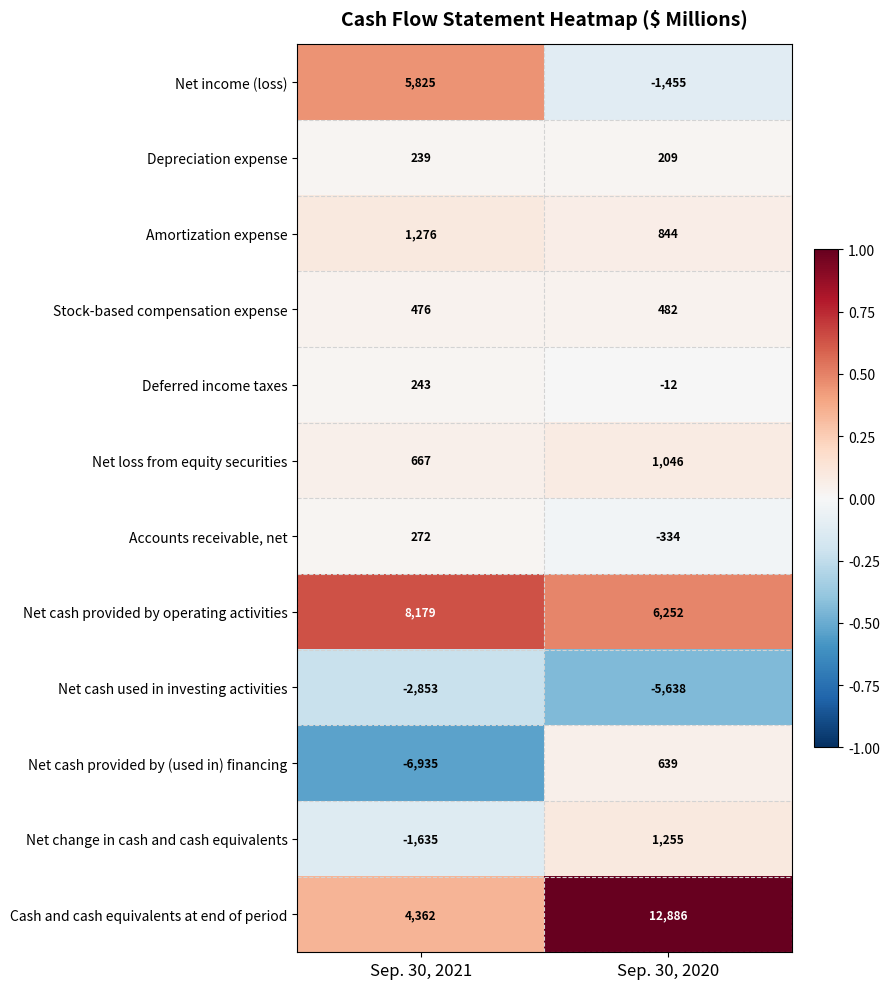

Reading left to right, extract all data points from this chart.

Net income (loss): Sep. 30, 2021=5825	Sep. 30, 2020=-1455
Depreciation expense: Sep. 30, 2021=239	Sep. 30, 2020=209
Amortization expense: Sep. 30, 2021=1276	Sep. 30, 2020=844
Stock-based compensation expense: Sep. 30, 2021=476	Sep. 30, 2020=482
Deferred income taxes: Sep. 30, 2021=243	Sep. 30, 2020=-12
Net loss from equity securities: Sep. 30, 2021=667	Sep. 30, 2020=1046
Accounts receivable, net: Sep. 30, 2021=272	Sep. 30, 2020=-334
Net cash provided by operating activities: Sep. 30, 2021=8179	Sep. 30, 2020=6252
Net cash used in investing activities: Sep. 30, 2021=-2853	Sep. 30, 2020=-5638
Net cash provided by (used in) financing: Sep. 30, 2021=-6935	Sep. 30, 2020=639
Net change in cash and cash equivalents: Sep. 30, 2021=-1635	Sep. 30, 2020=1255
Cash and cash equivalents at end of period: Sep. 30, 2021=4362	Sep. 30, 2020=12886